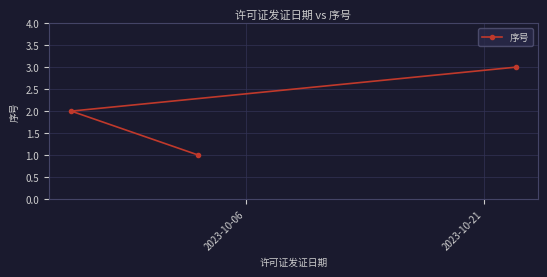

What is the greatest value displayed?

3